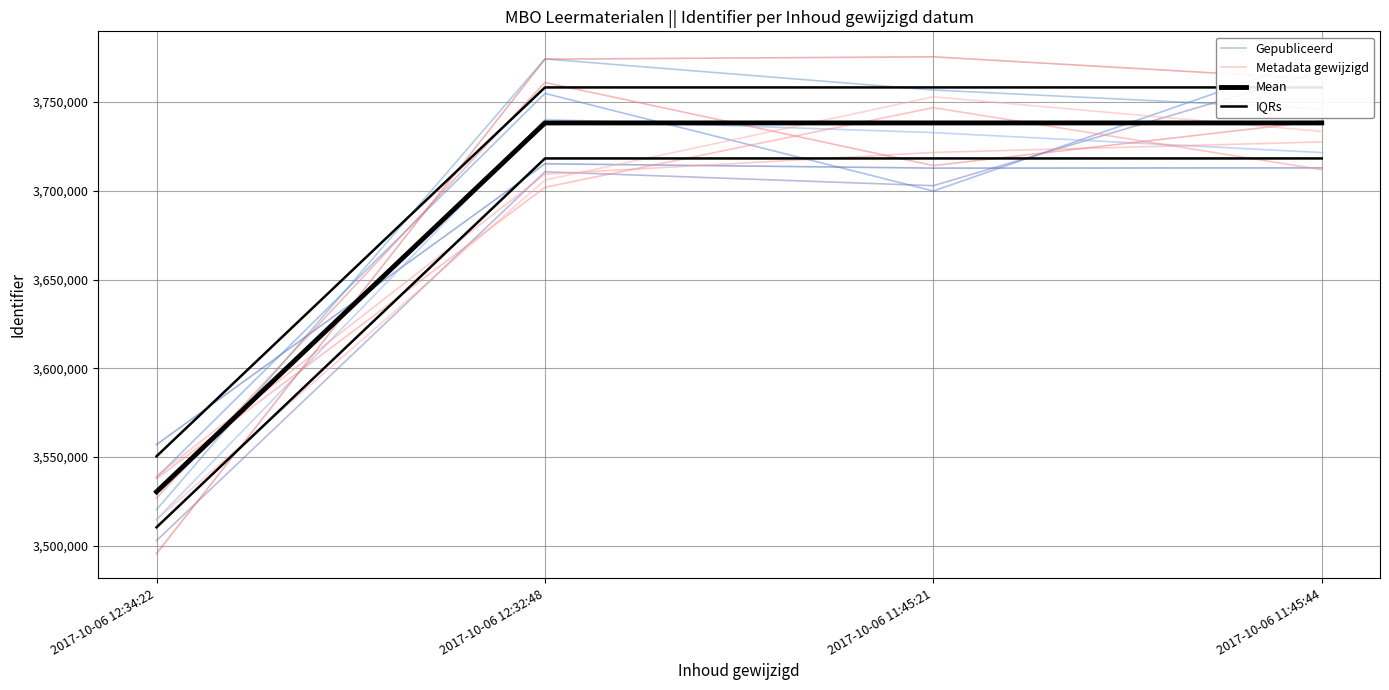

Is it true that Metadata gewijzigd equals 3727539.9 at 2017-10-06 11:45:44?

True